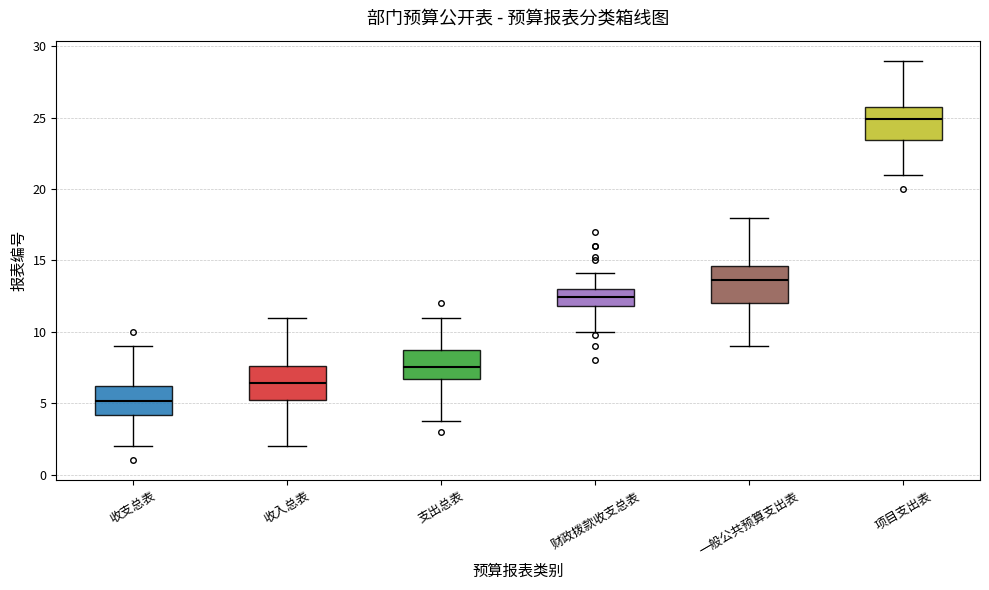

Where does the median line of the box for 收支总表 sit on the y-axis? The values are not printed on the chart, so give them approximately, as read against the axis.

5.0